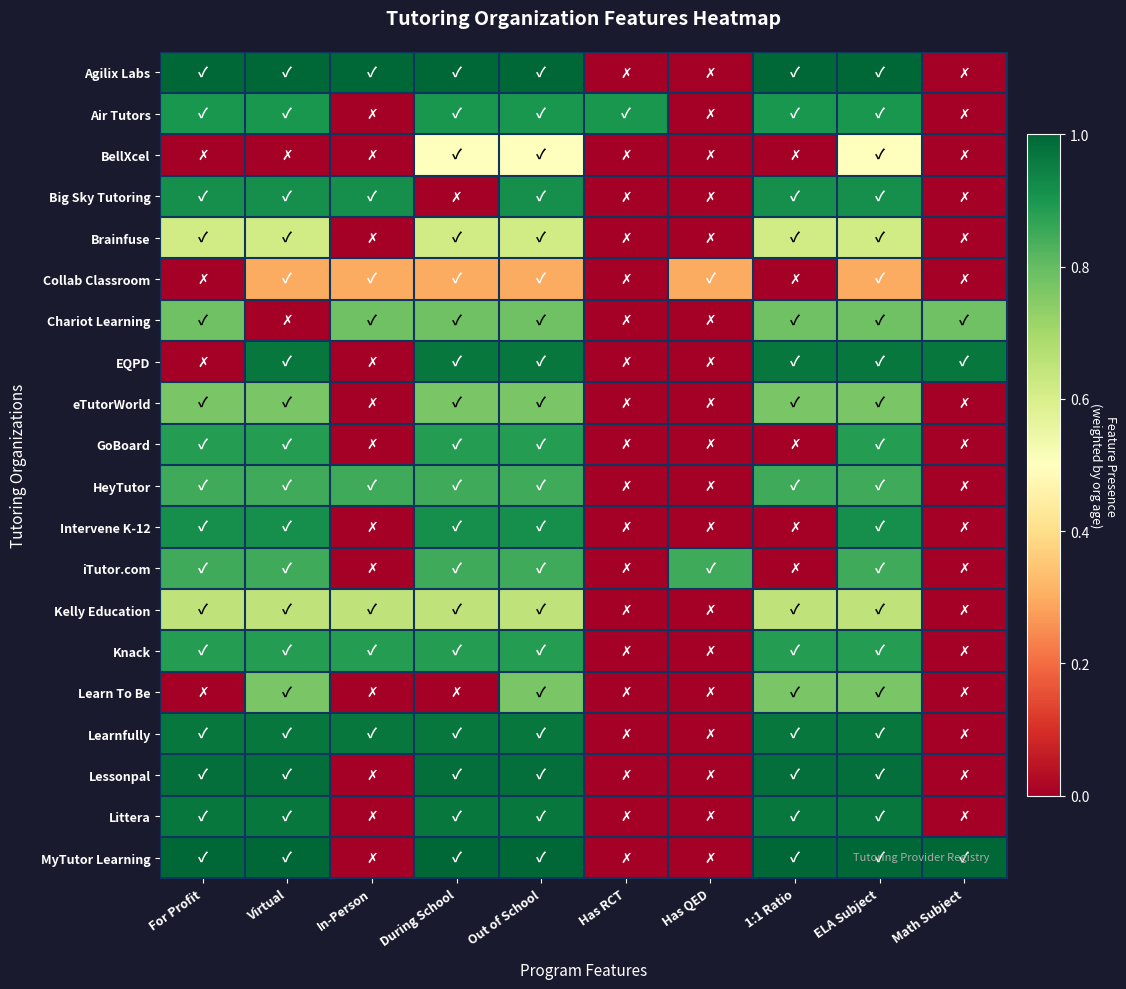

At which category is the sum across all series the highest?

Out of School